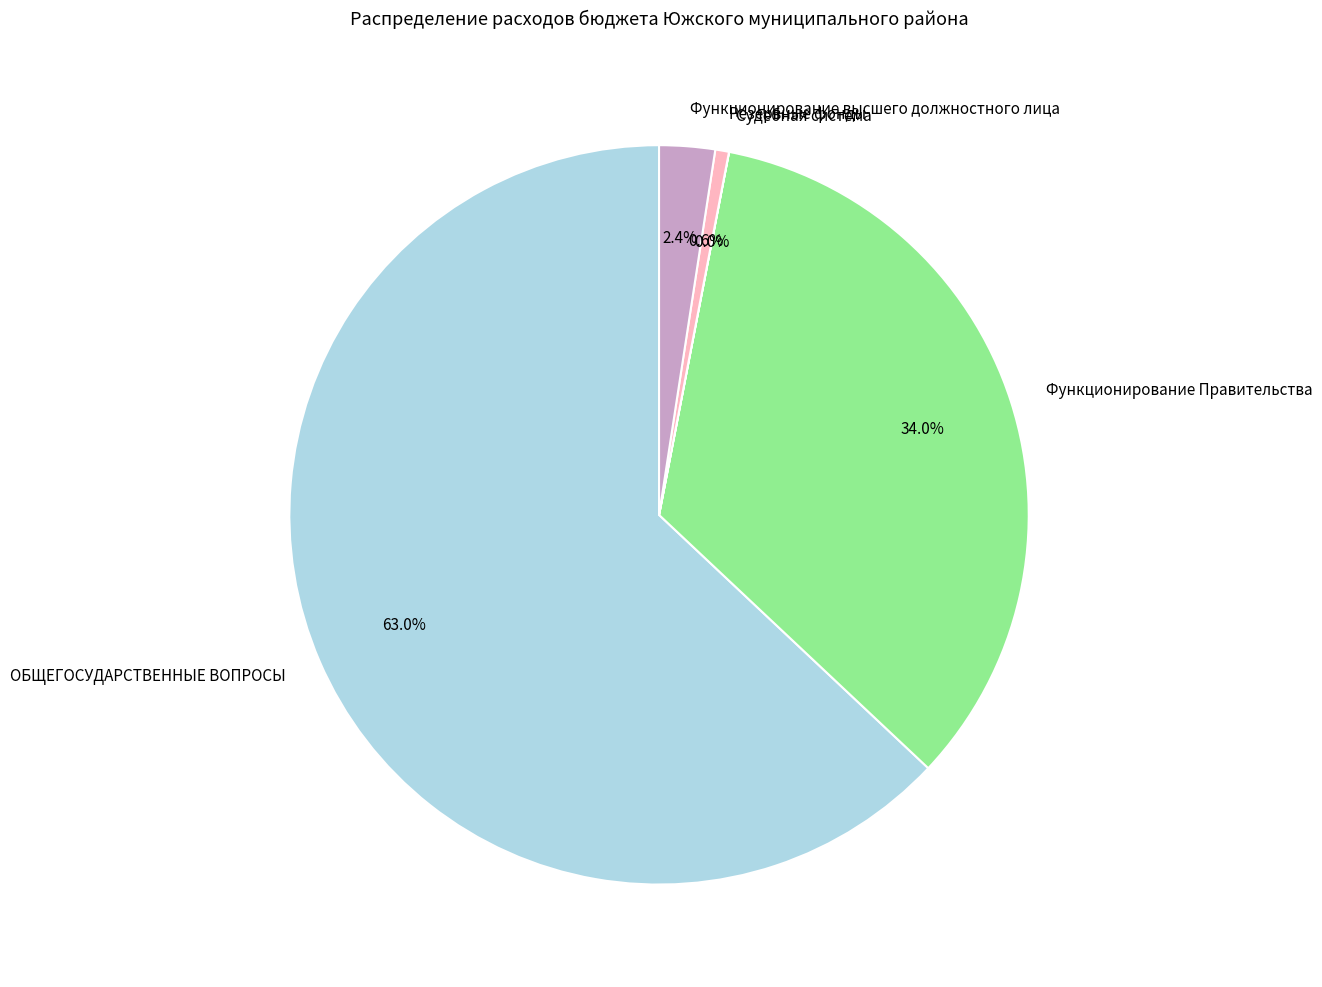

Does any single category account for the majority?

Yes